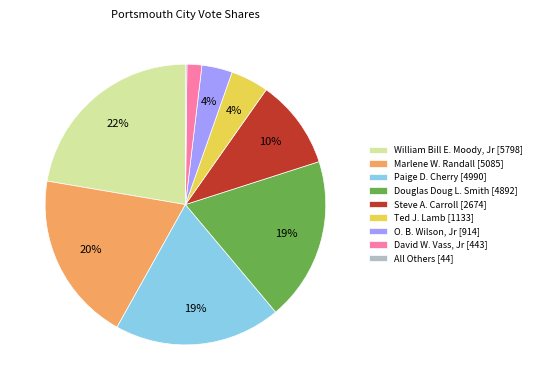

Is the sum of William Bill E. Moody, Jr [5798] and David W. Vass, Jr [443] greater than half?

No